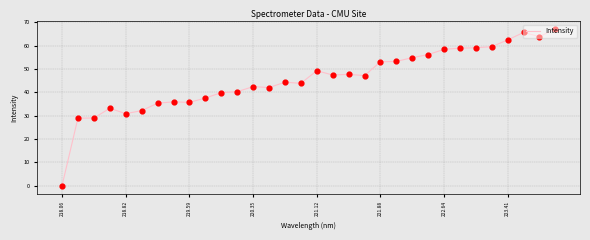

What is the greatest value displayed?

67.1